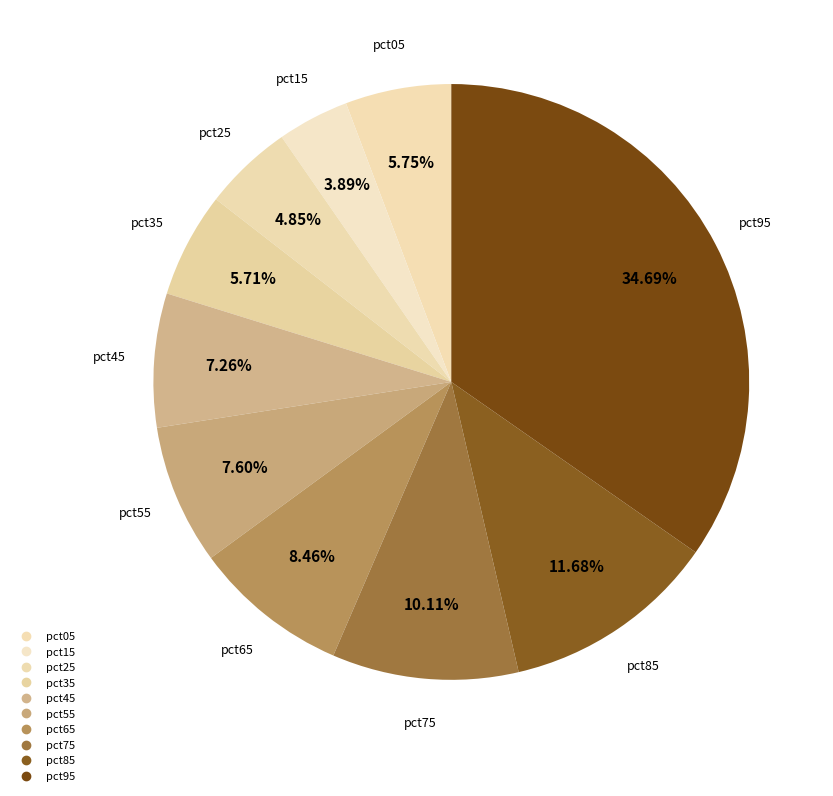

Between pct25 and pct35, which is larger?

pct35